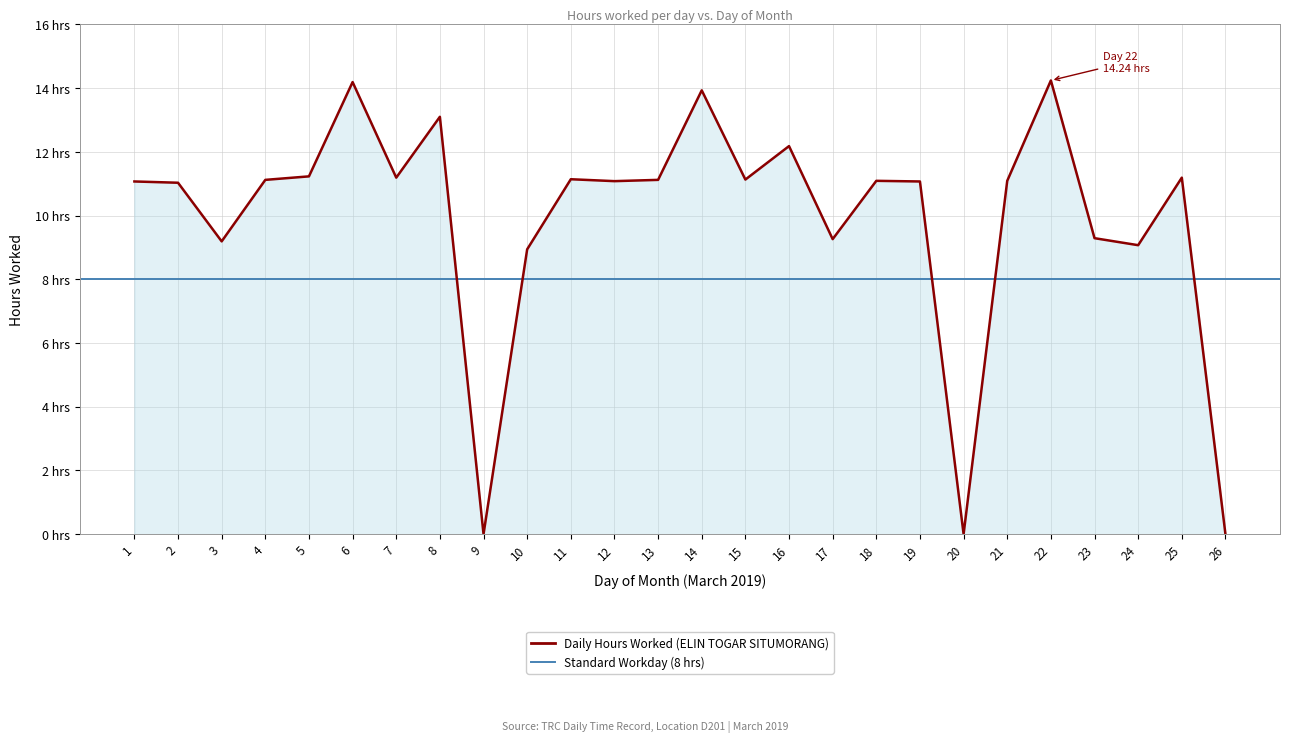

At which category does the chart reach its peak across all series?

22